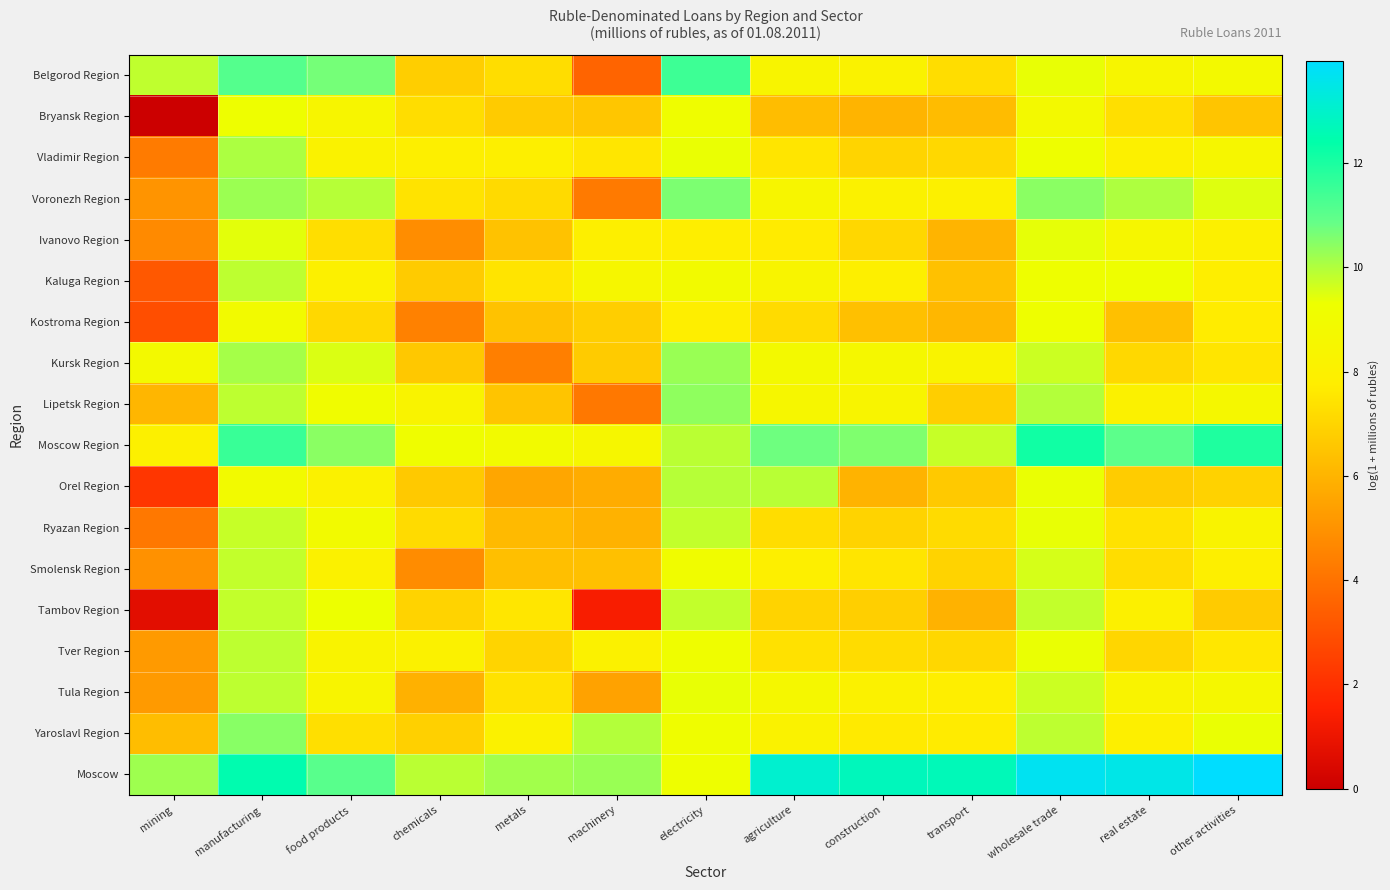

Which label corresponds to the largest value in the chart?

other activities